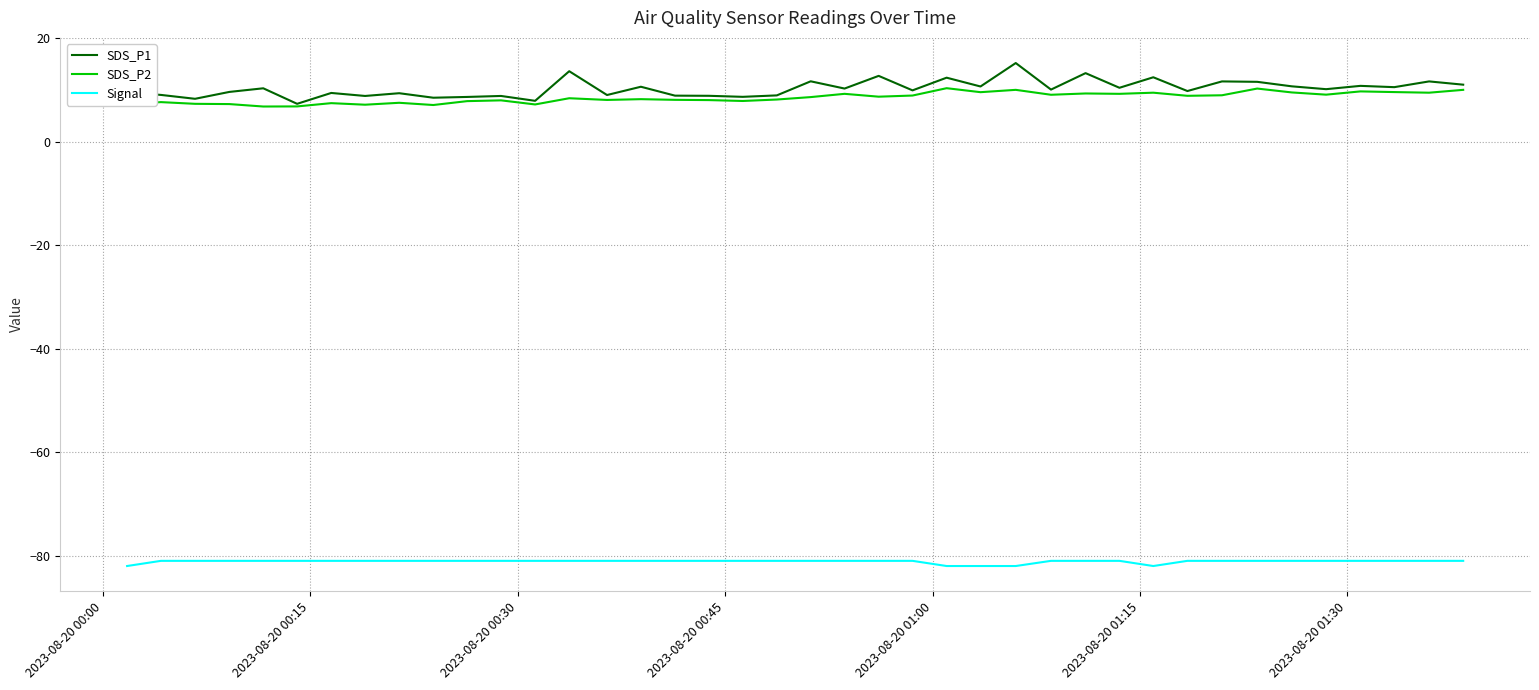

Is this an area chart (filled region under the line)?

No